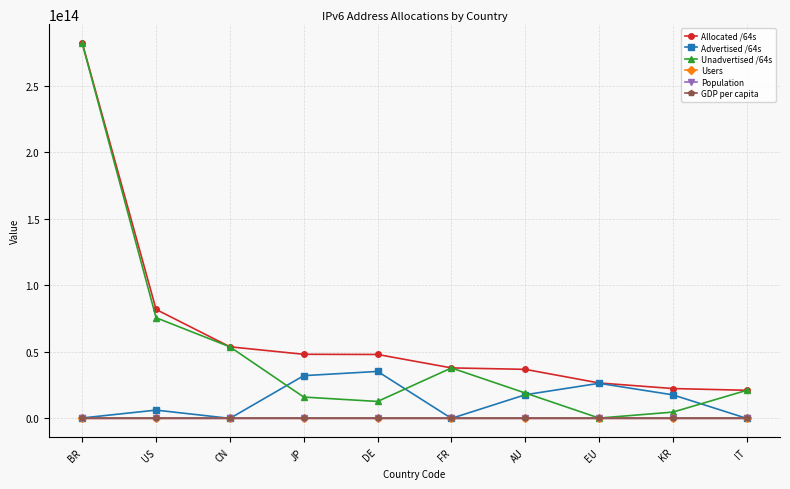

What position from the right is KR?

2